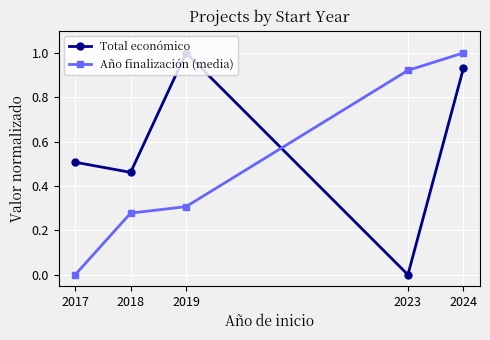

How many values in the Total económico series exceed 0?

4